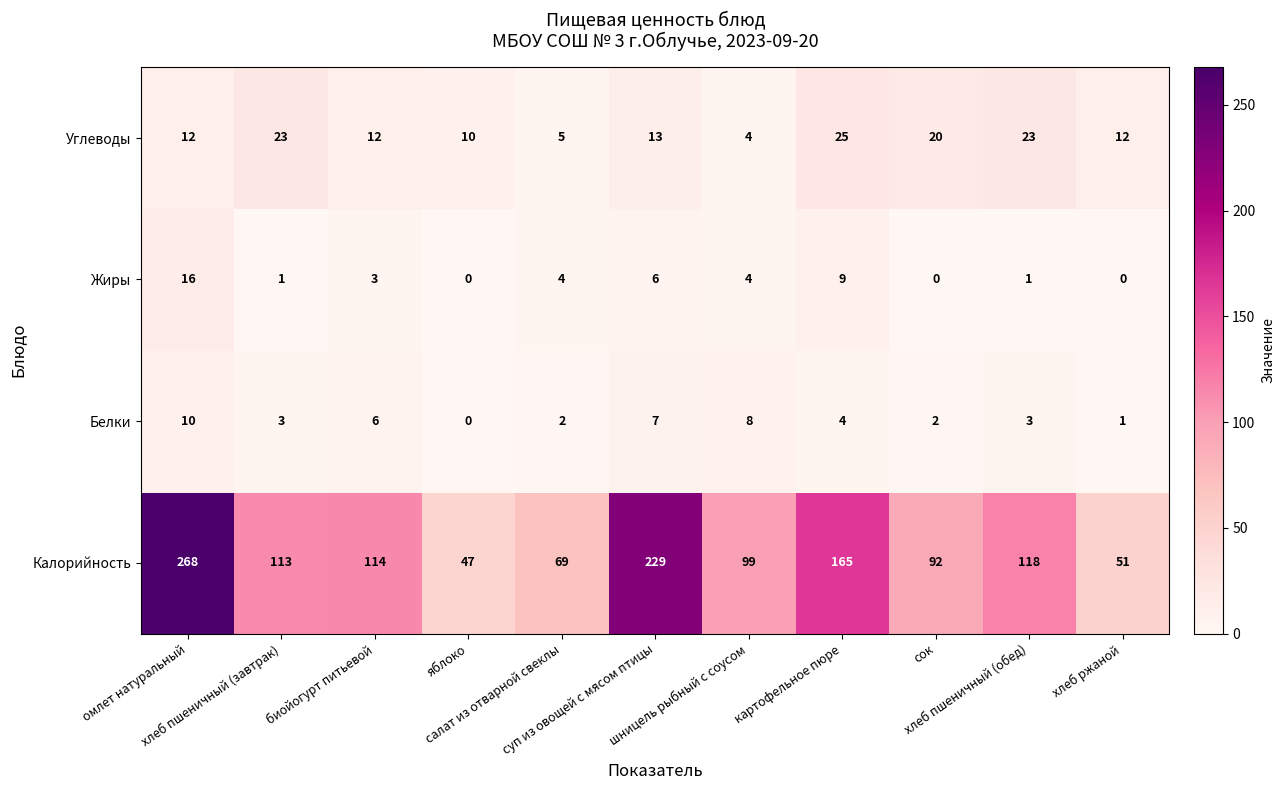

Which series has the largest total across all categories?

Калорийность